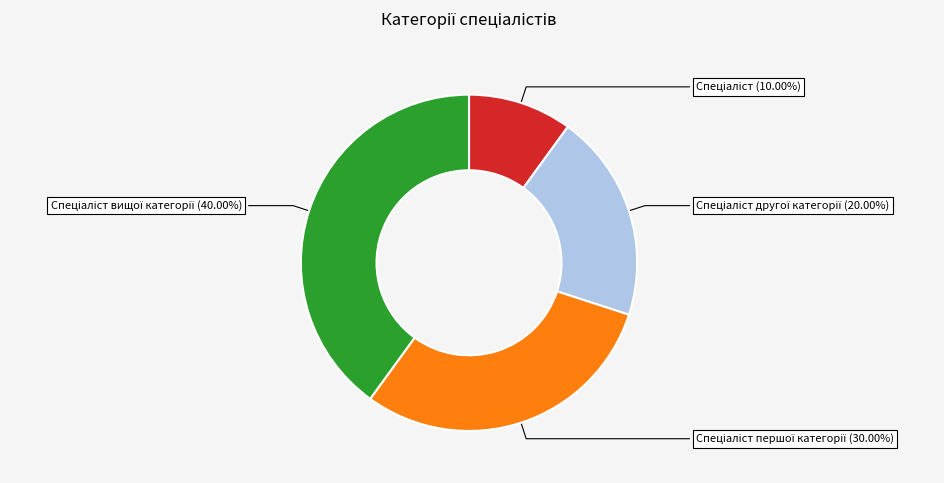

How many segments does this pie chart have?

4